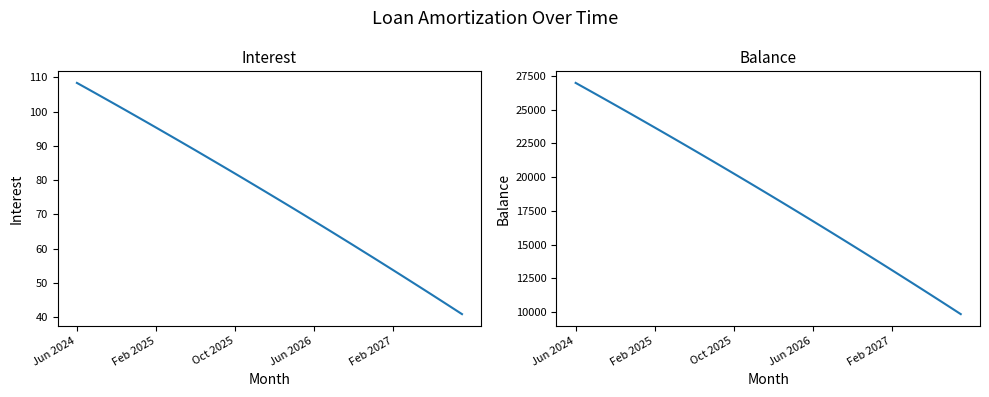

How many values in the Interest series are below 76?

20